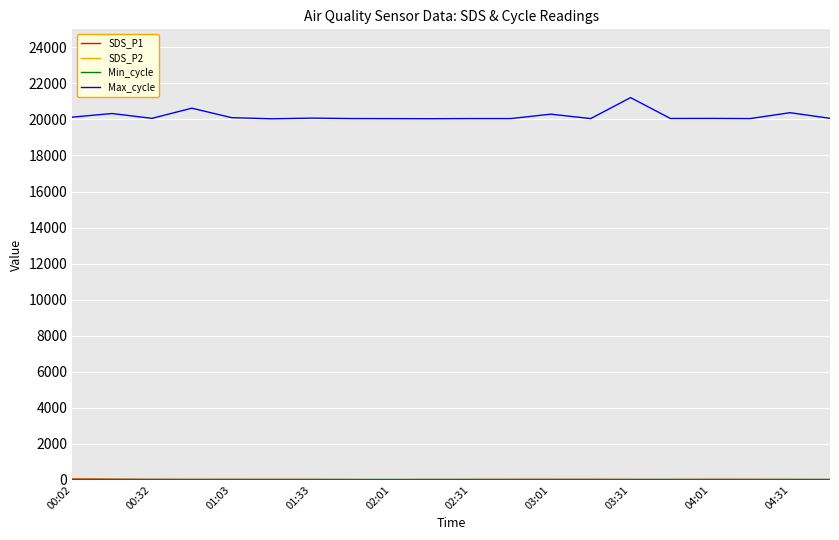

Which series has the widest spread of values?

Max_cycle